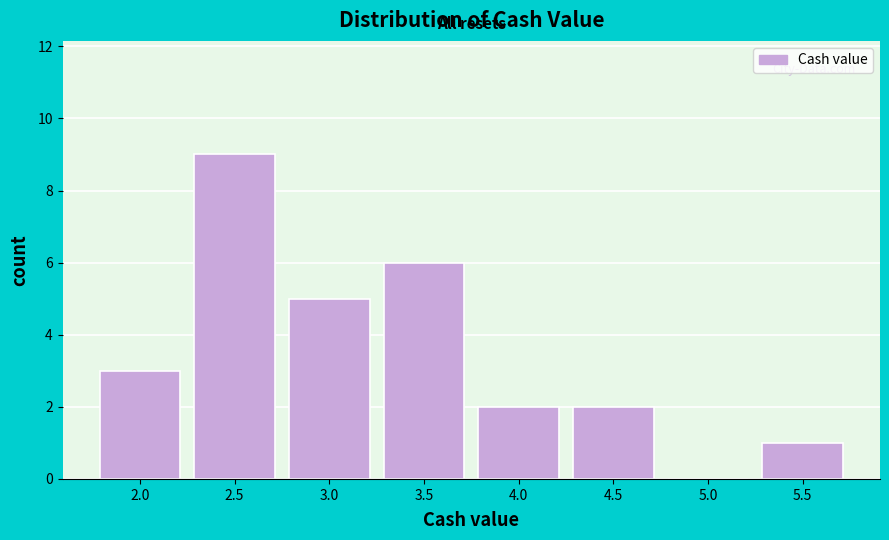

Reading left to right, list all the values displayed in this chart.

2.0=3	2.5=9	3.0=5	3.5=6	4.0=2	4.5=2	5.0=0	5.5=1